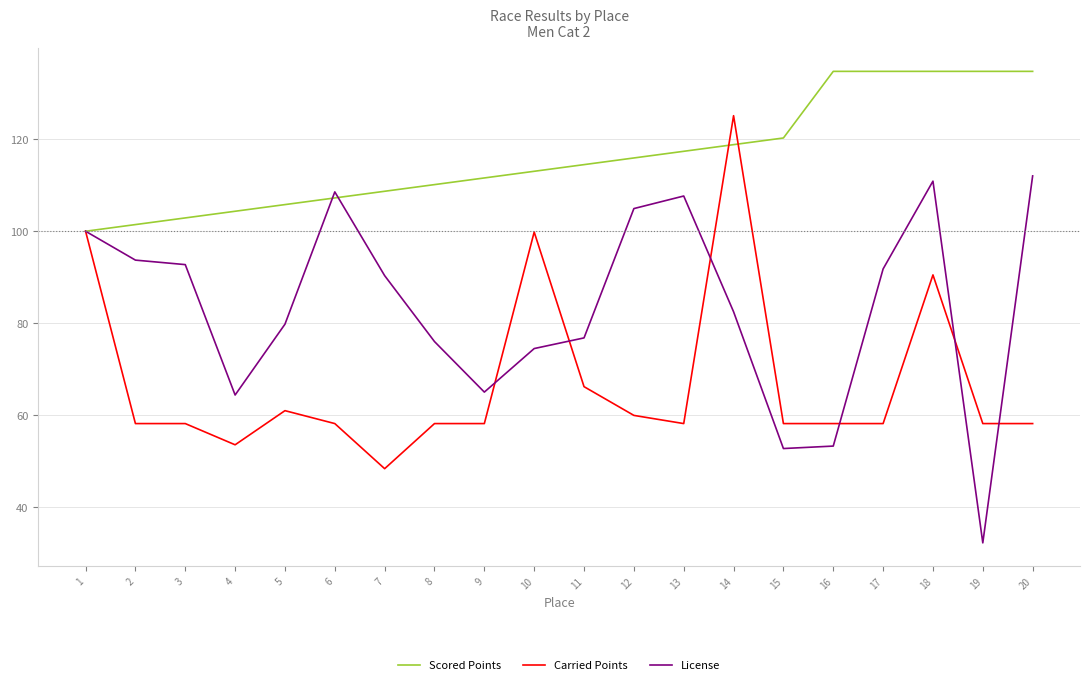

What is the lowest value of the Carried Points series?

48.4